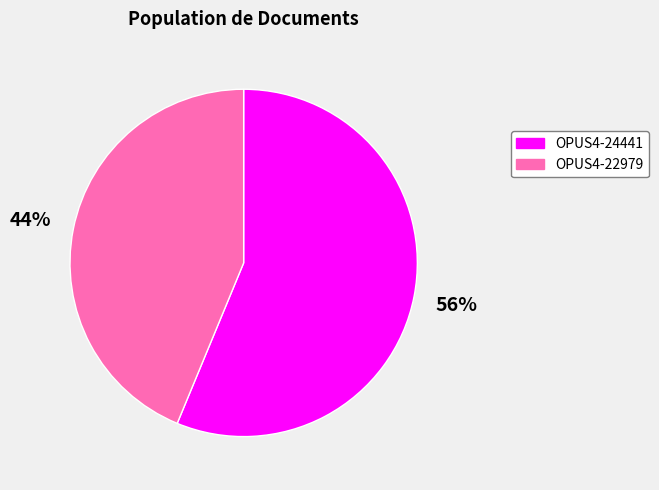

How many slices are in this pie chart?

2